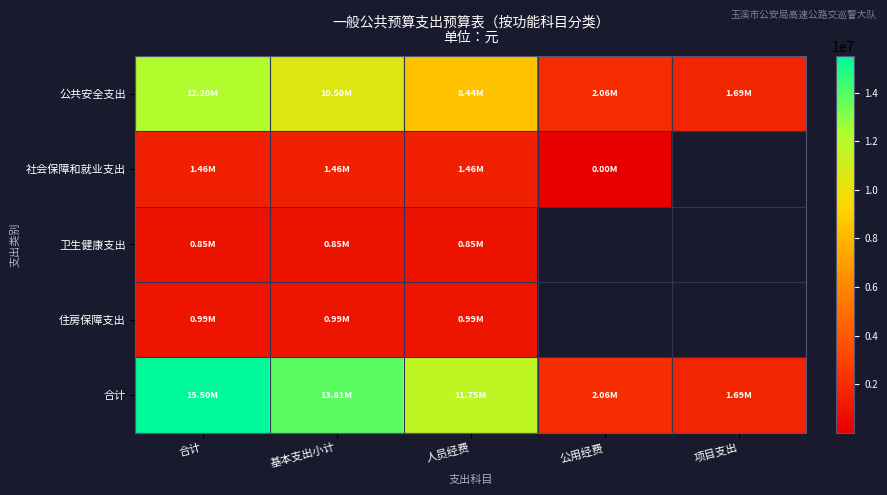

The 社会保障和就业支出 series shows 677.0 at 公用经费. True or false?

False